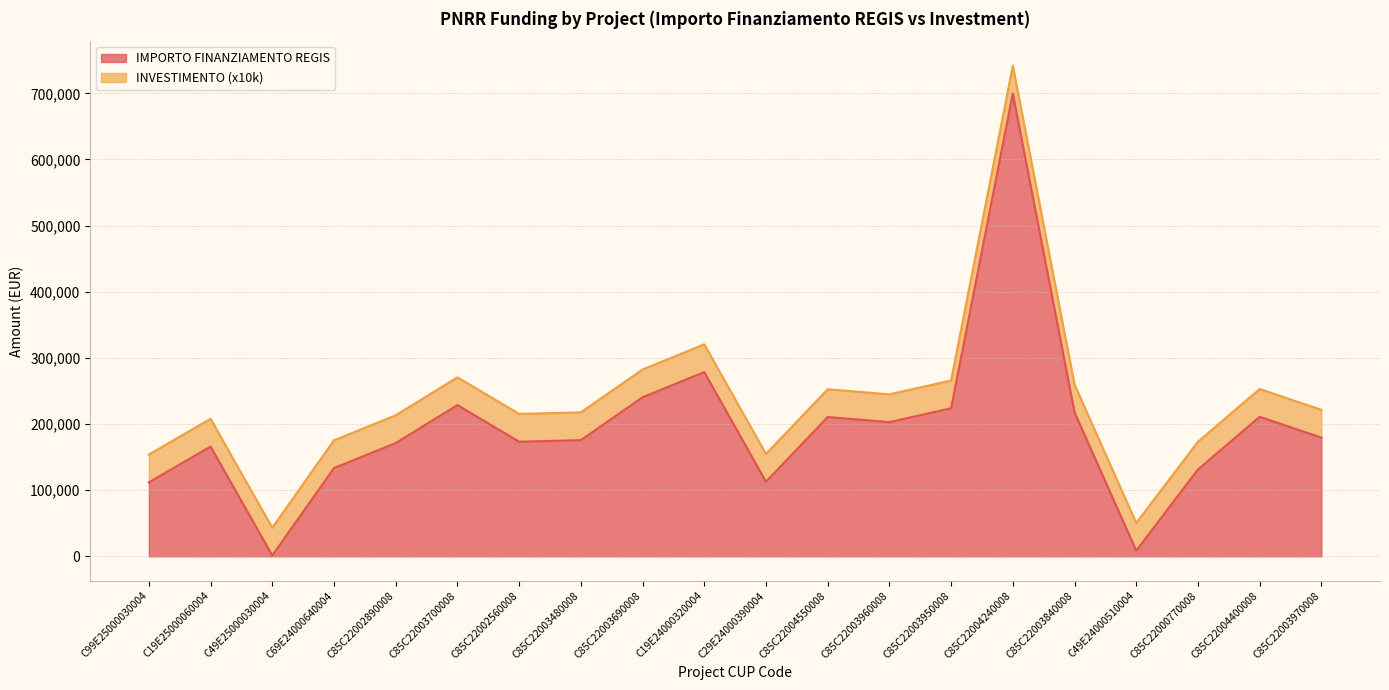

How many lines are shown in the chart?

2